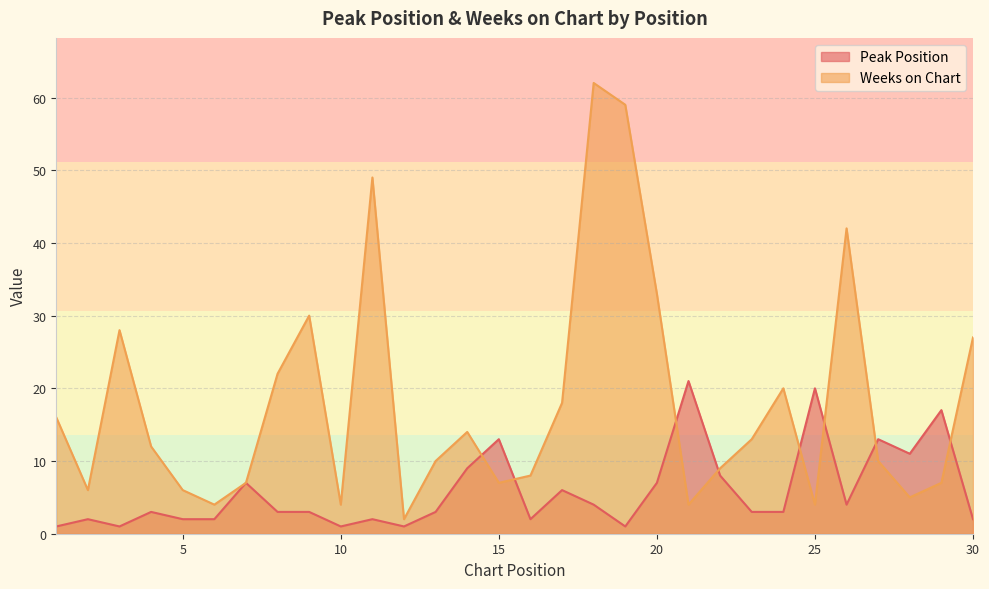

What is the value of the Peak Position point at the 23rd from the left?

3